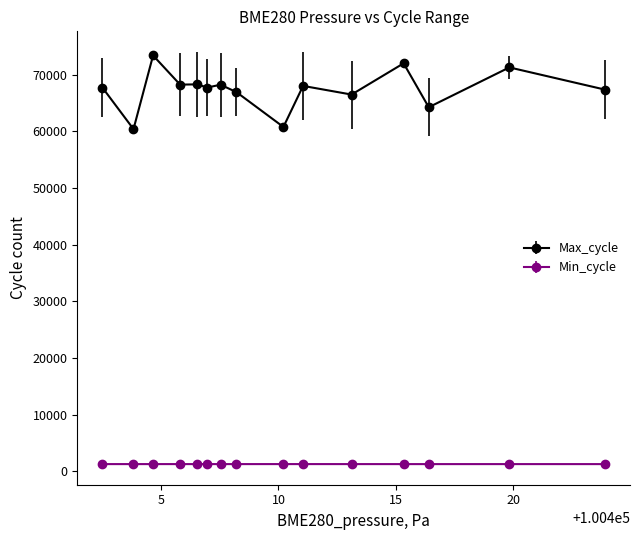

What are all the series names shown in the legend?

Max_cycle, Min_cycle